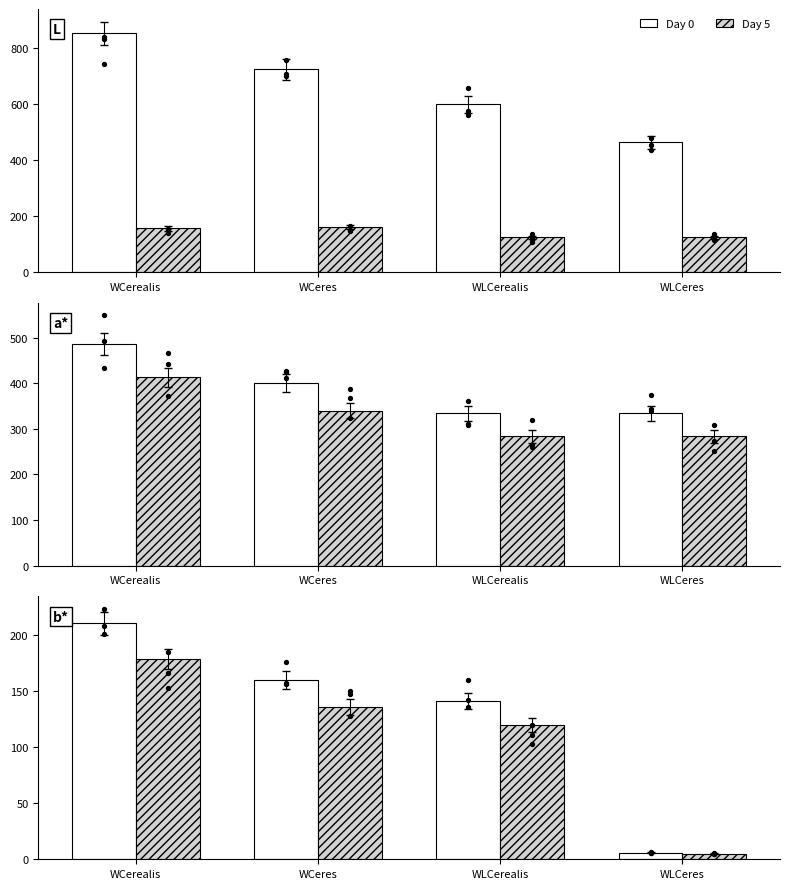

Which series contains the highest Y value?

Day 0